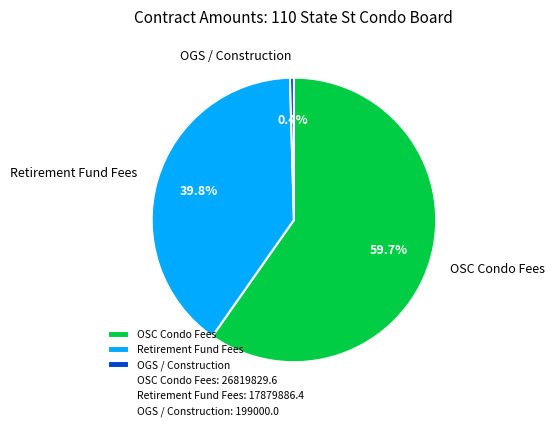

Combined, do OSC Condo Fees and OGS / Construction account for over 50%?

Yes